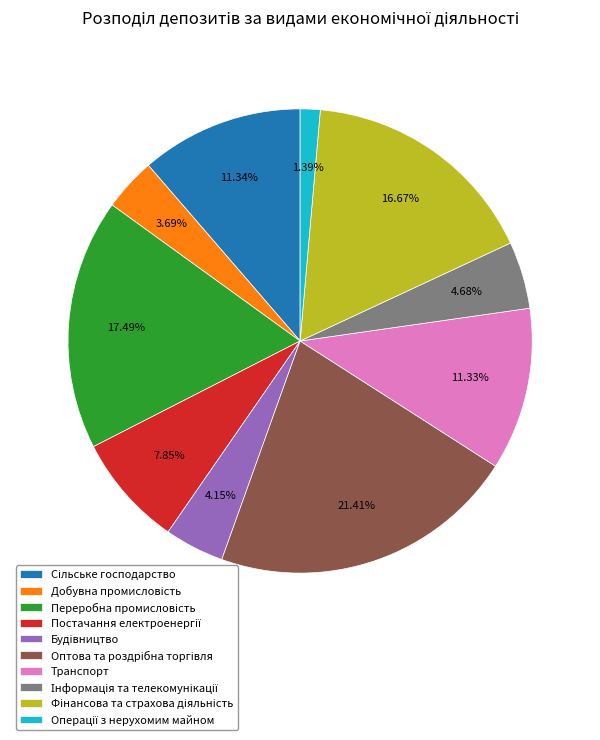

Is there a majority slice in this chart?

No